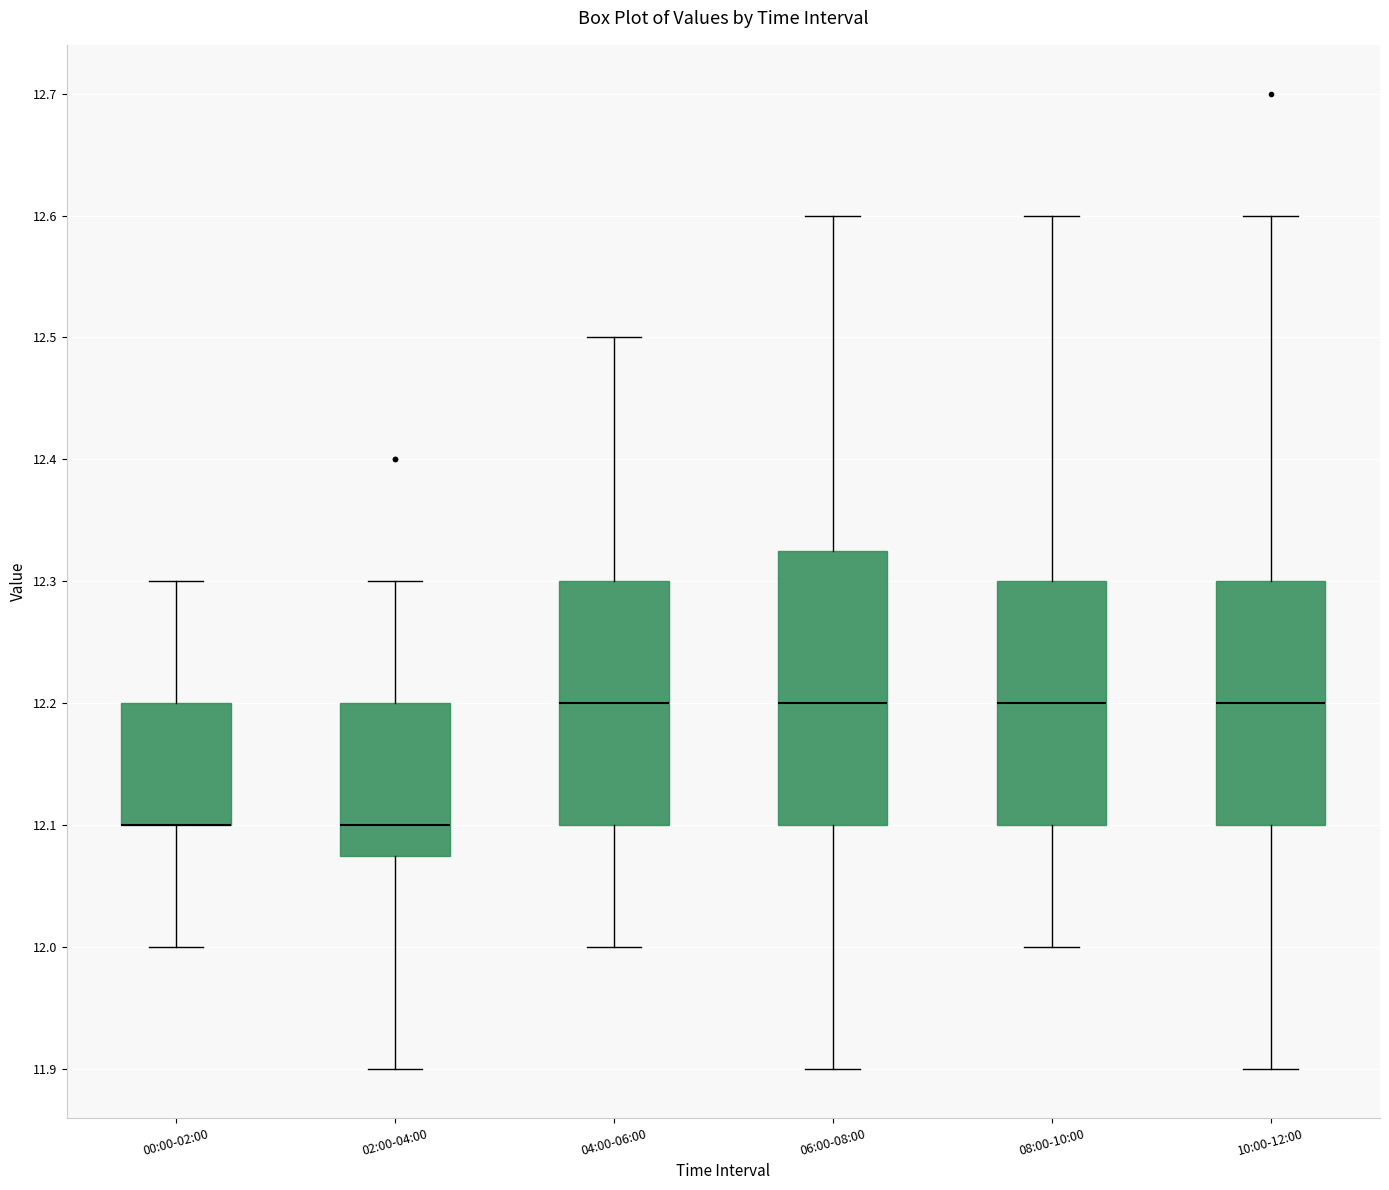

Reading left to right, transcribe this box plot: for each box, give where its median line is, the range the box spans, and where its two whiskers end, as read against the y-axis. The values are not printed on the chart, so give them approximately, as read against the axis.

00:00-02:00: median 12.10 (drawn on the box's lower edge), box 12.10 to 12.20, whiskers 12.00 to 12.30
02:00-04:00: median 12.10, box 12.08 to 12.20, whiskers 11.90 to 12.30
04:00-06:00: median 12.20, box 12.10 to 12.30, whiskers 12.00 to 12.50
06:00-08:00: median 12.20, box 12.10 to 12.33, whiskers 11.90 to 12.60
08:00-10:00: median 12.20, box 12.10 to 12.30, whiskers 12.00 to 12.60
10:00-12:00: median 12.20, box 12.10 to 12.30, whiskers 11.90 to 12.60